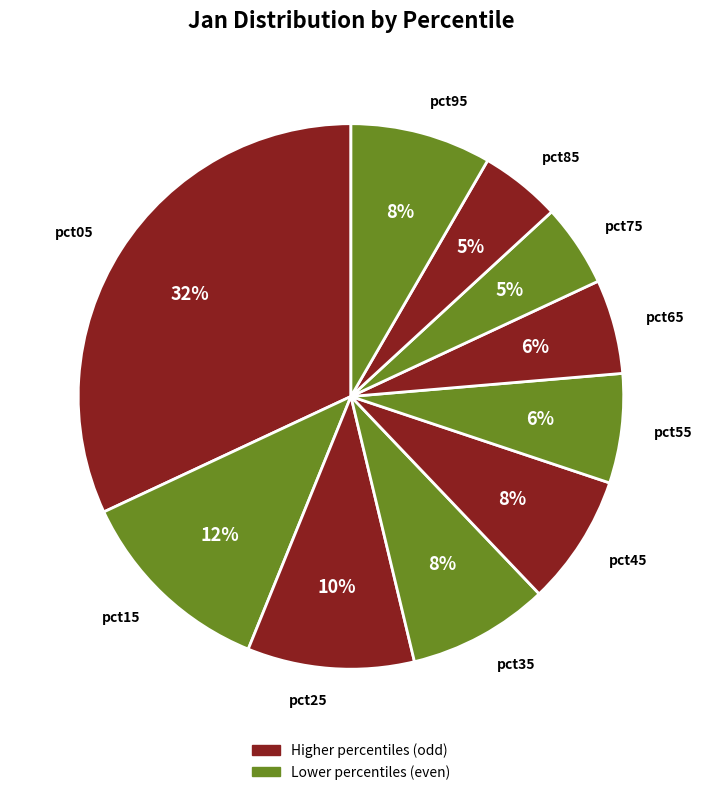

To the nearest percent, what portion does pct05 represent?

32%